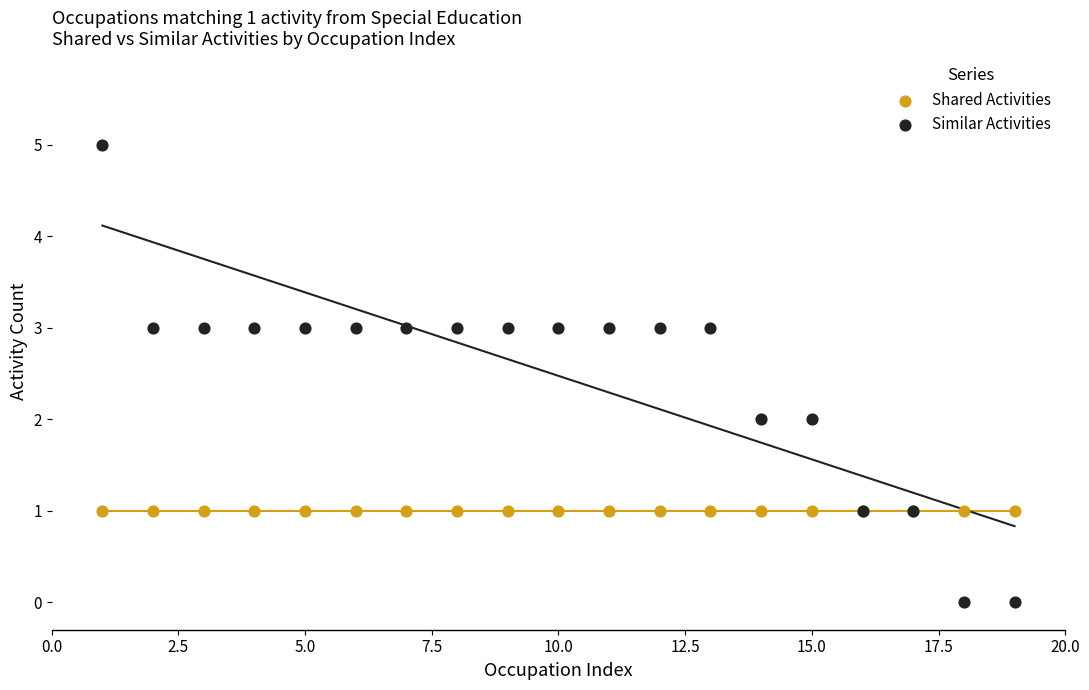

Which series reaches the maximum Y coordinate?

Similar Activities